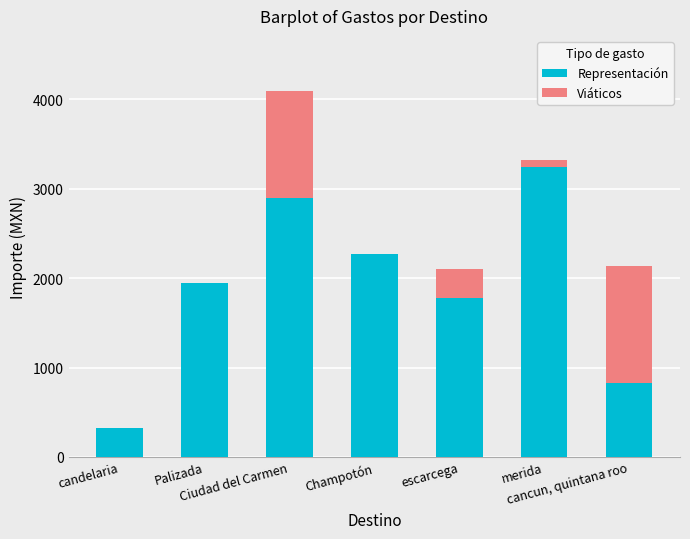

What is the maximum value for Representación?

3245